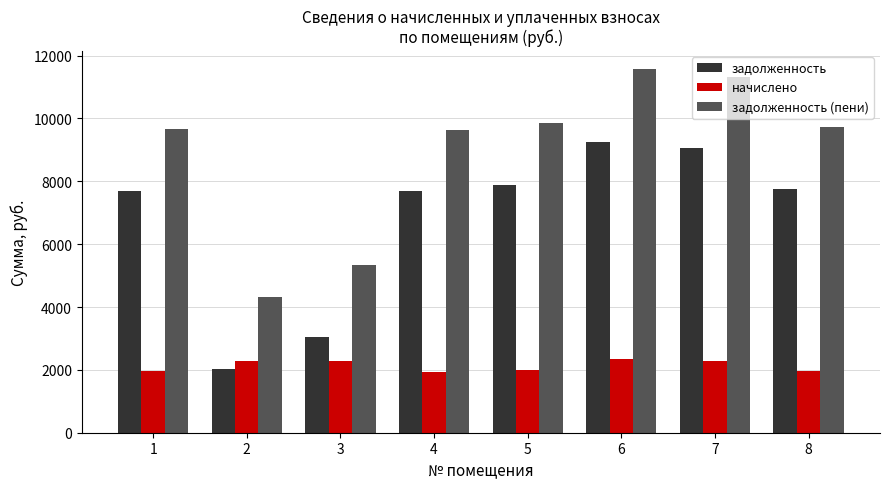

What is the value of the начислено bar at the 5th from the left?

1992.6